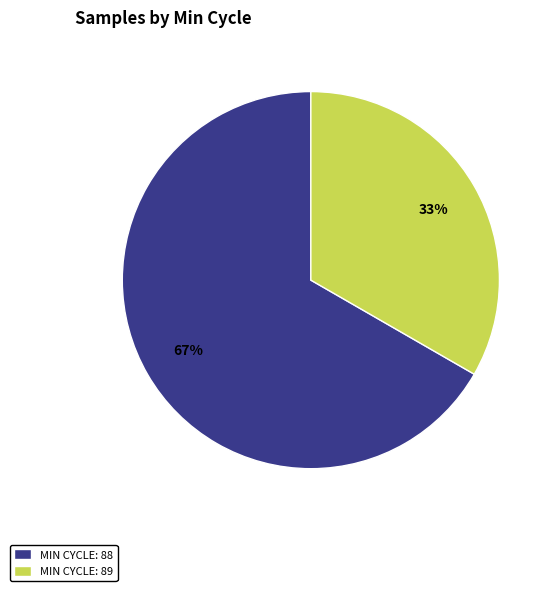

What is the largest slice in the pie chart?

MIN CYCLE: 88